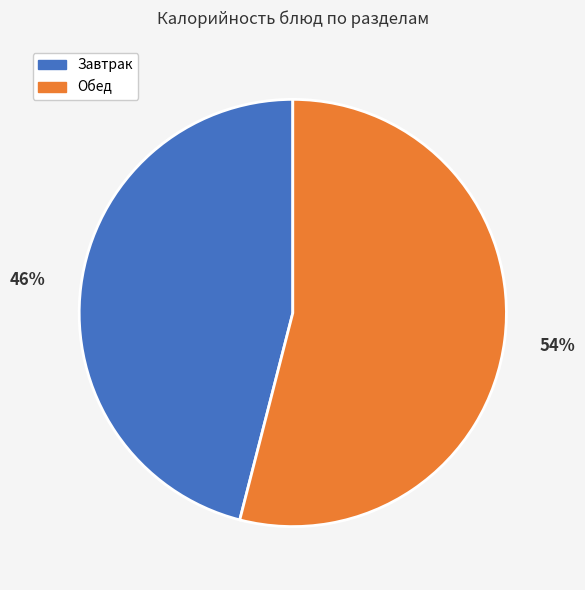

To the nearest percent, what is the average slice percentage?

50%